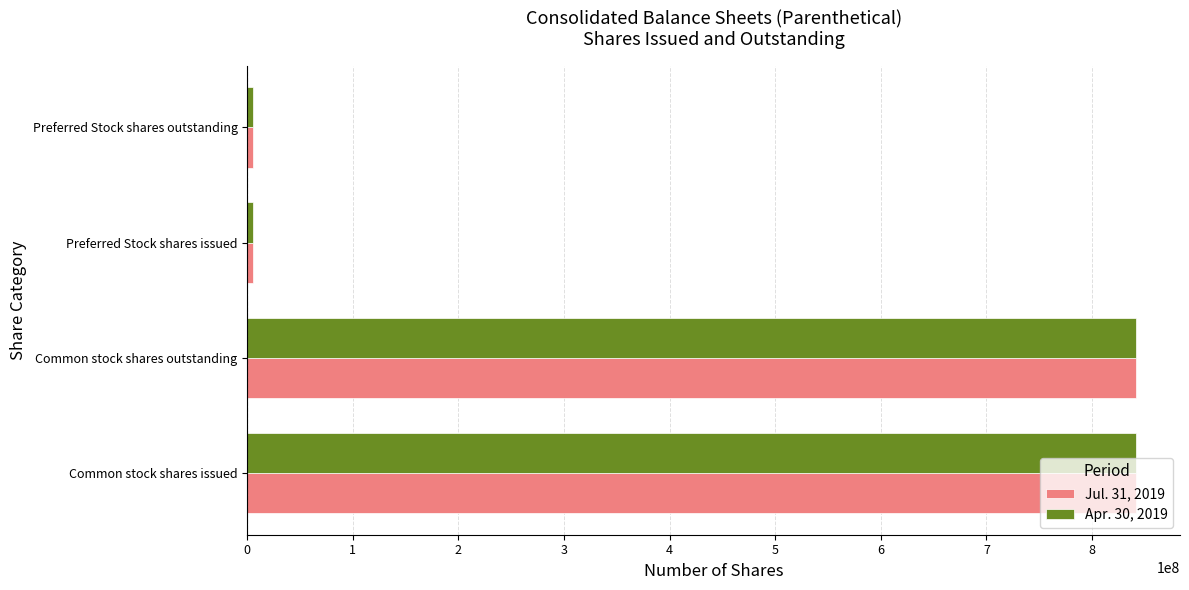

What is the sum of all Apr. 30, 2019 values?

1692368578